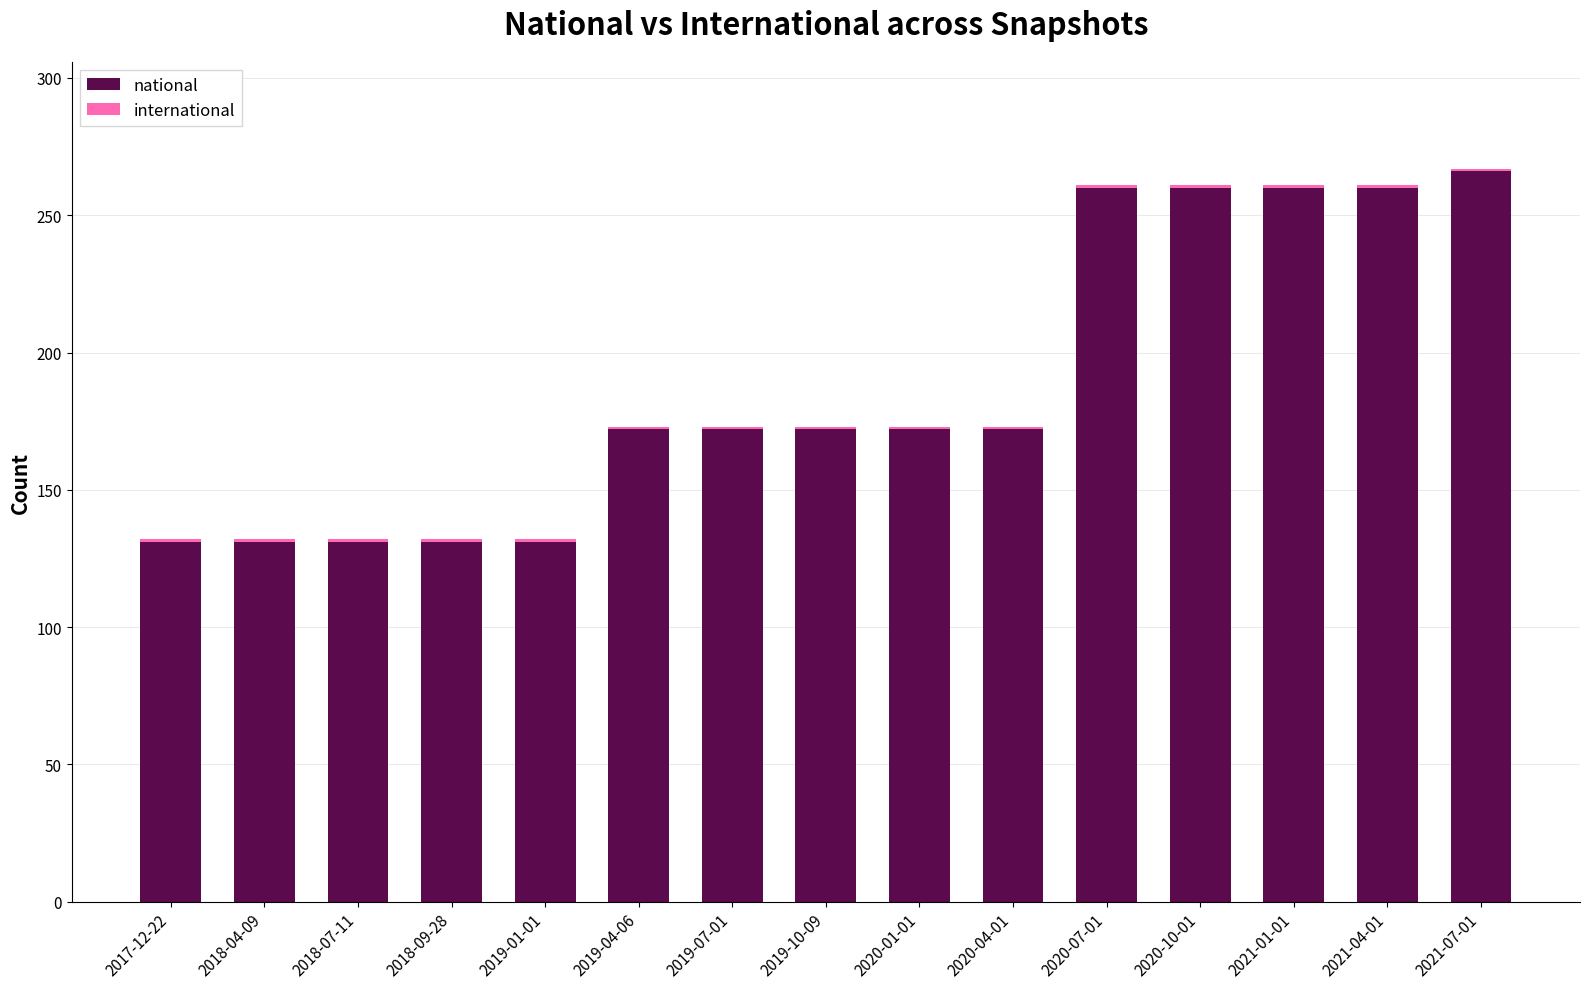

True or false: national has a value of 131 at 2018-04-09.

True